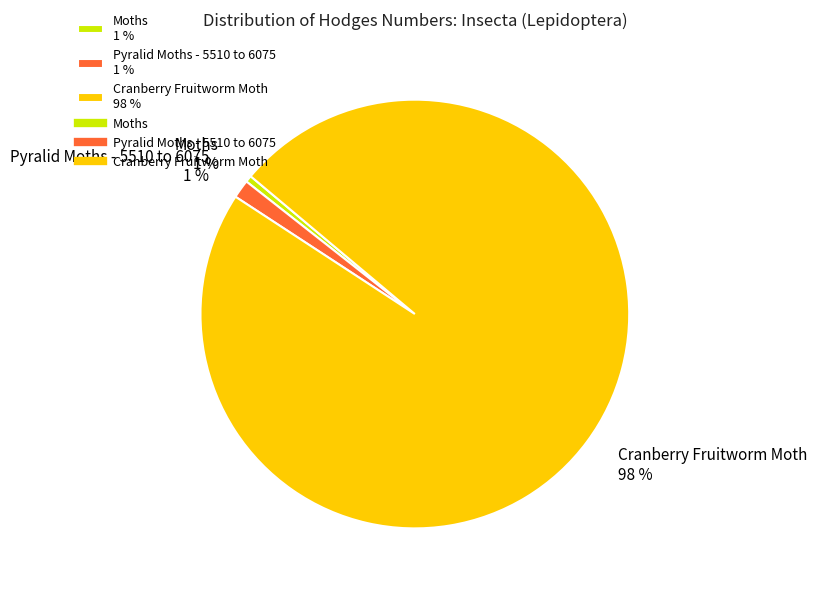

Count the number of slices in the pie.

3